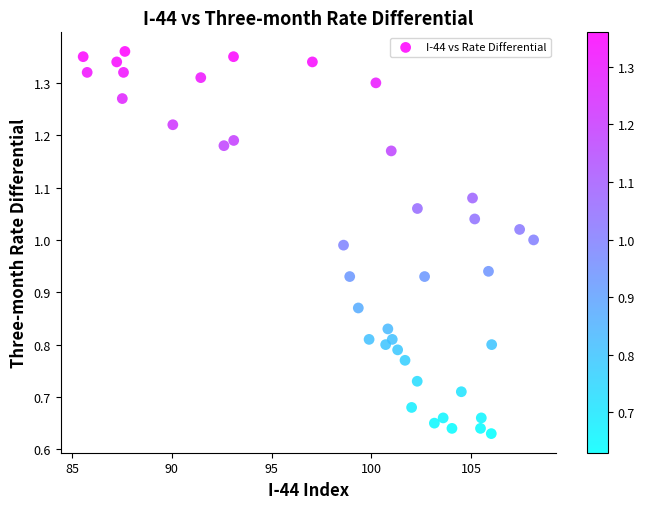

What is the range of X values (max minus min)?

22.6